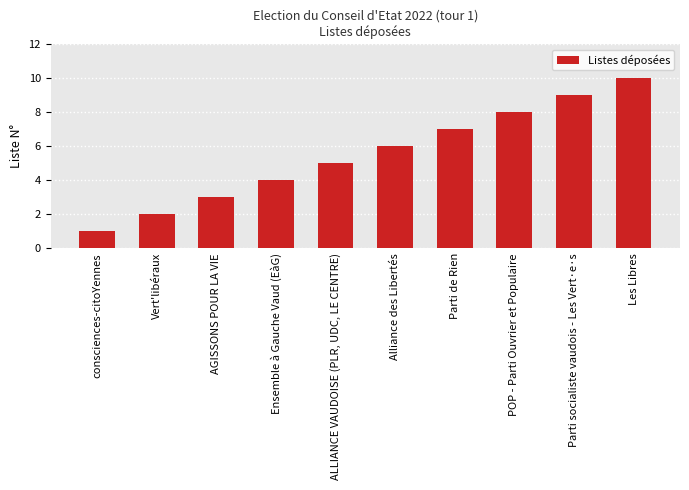

Does the chart contain any negative values?

No